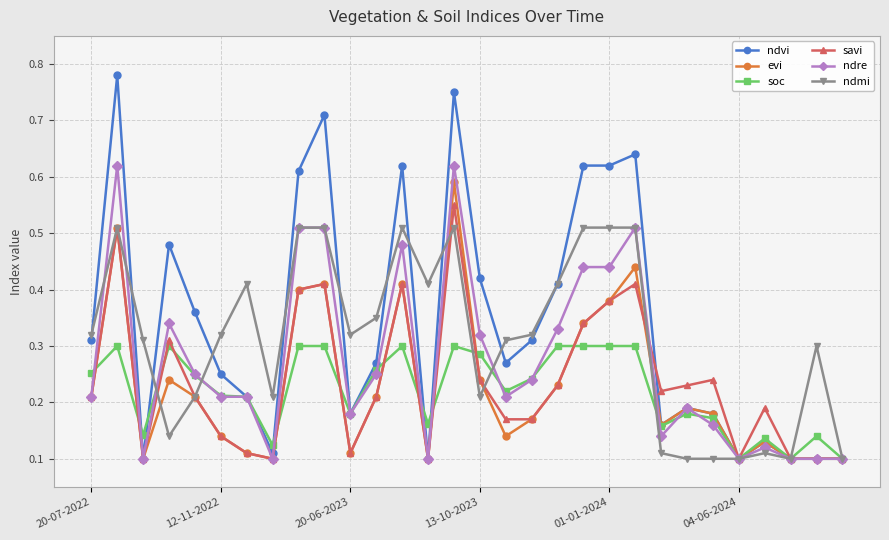

Which series has the largest total across all categories?

ndvi